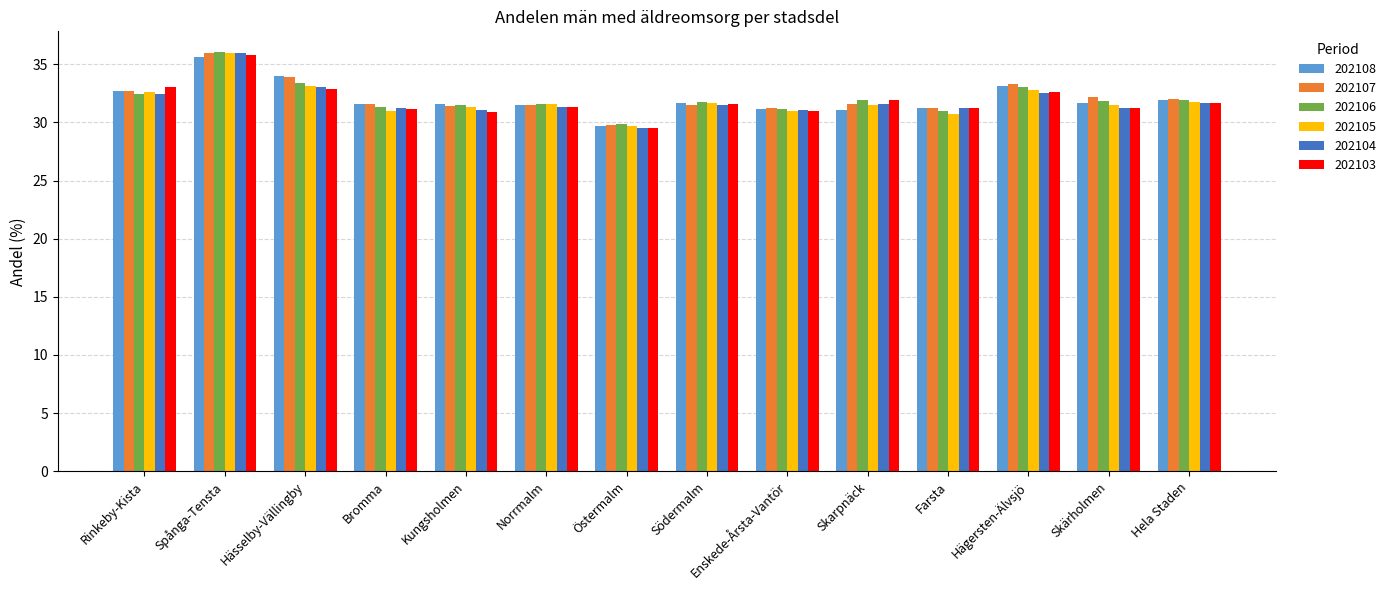

Is it true that 202106 equals 48.3 at Hela Staden?

False